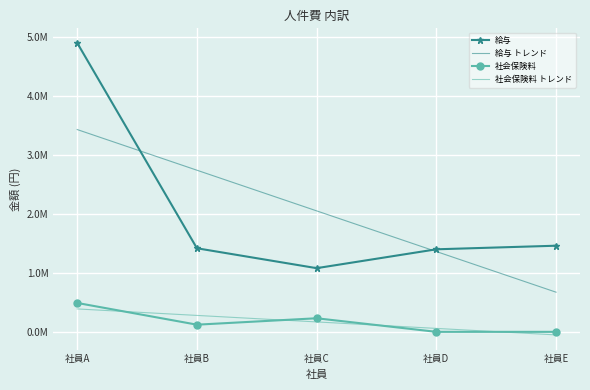

What is the value of the 社会保険料 トレンド point at the 5th from the left?

-51937.5